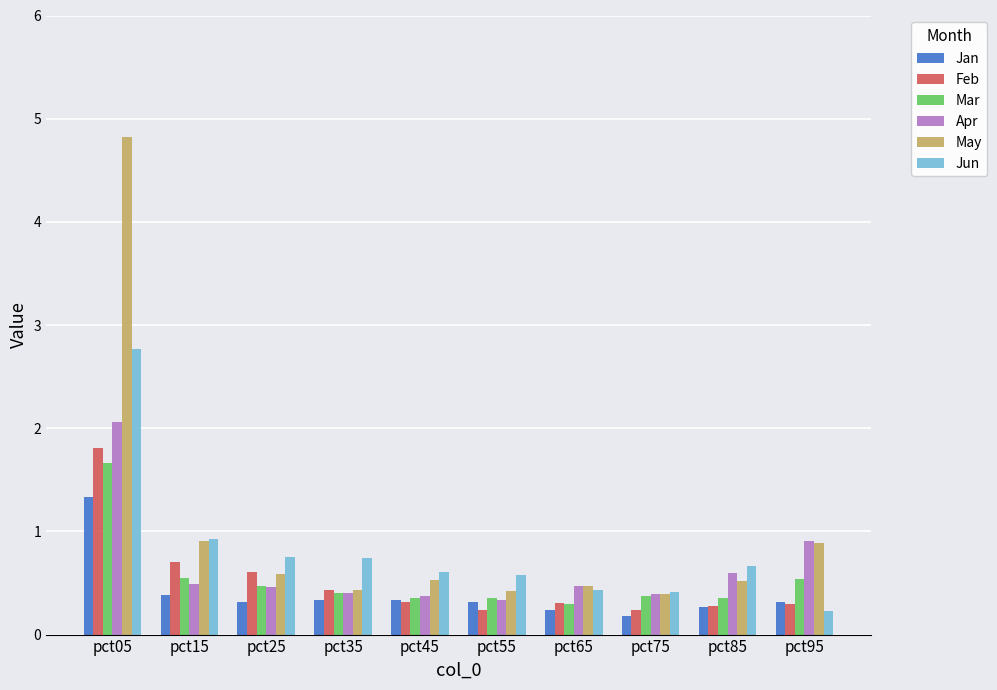

What is the difference between the second highest and minimum values in the Mar series?

0.3